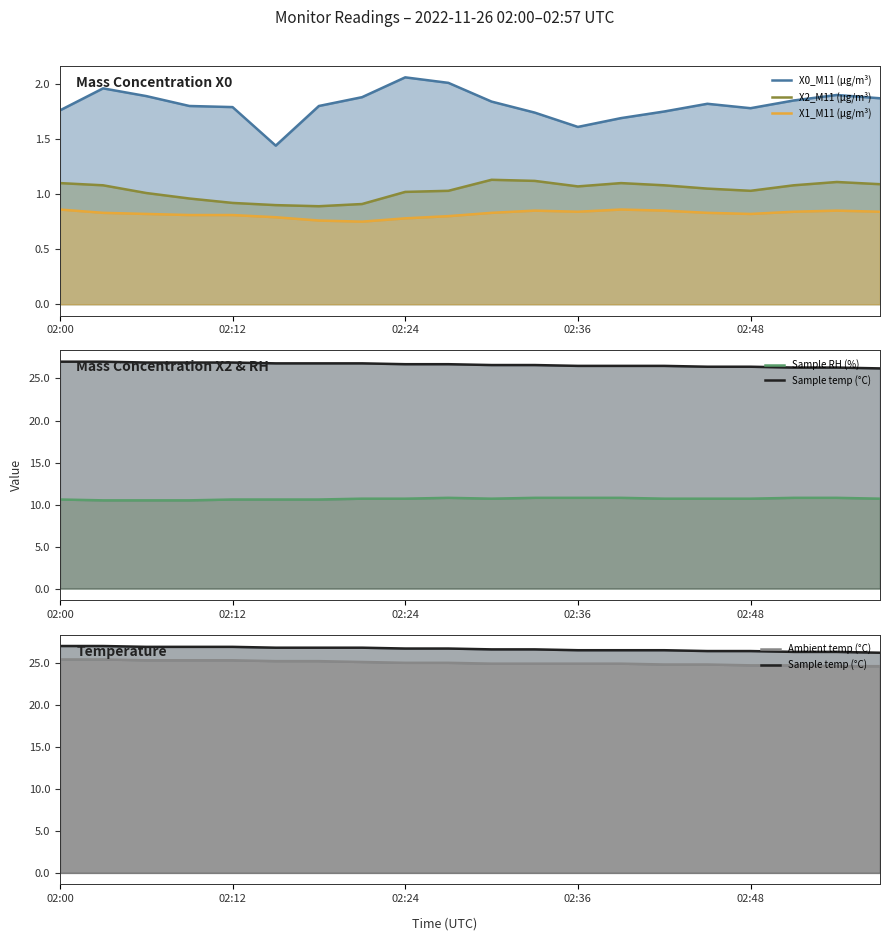

True or false: Sample temp (°C) and X2_M11 (μg/m³) intersect in this chart.

False